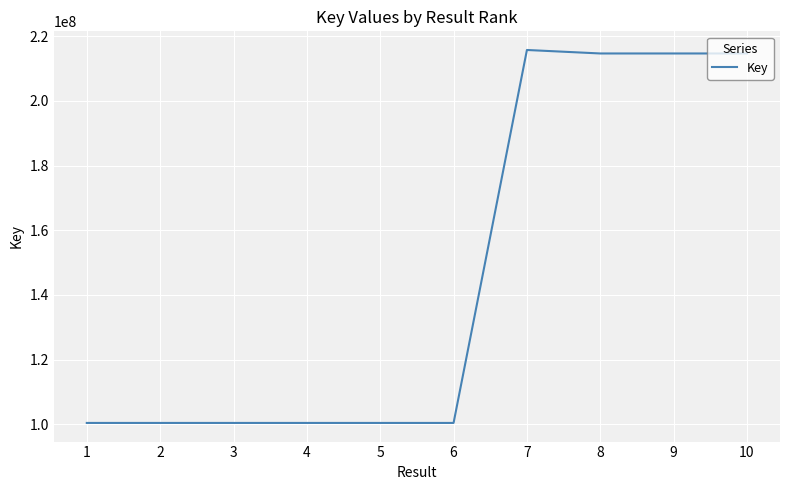

Approximately how many times larger is the value at 10 compared to 4?

2.1